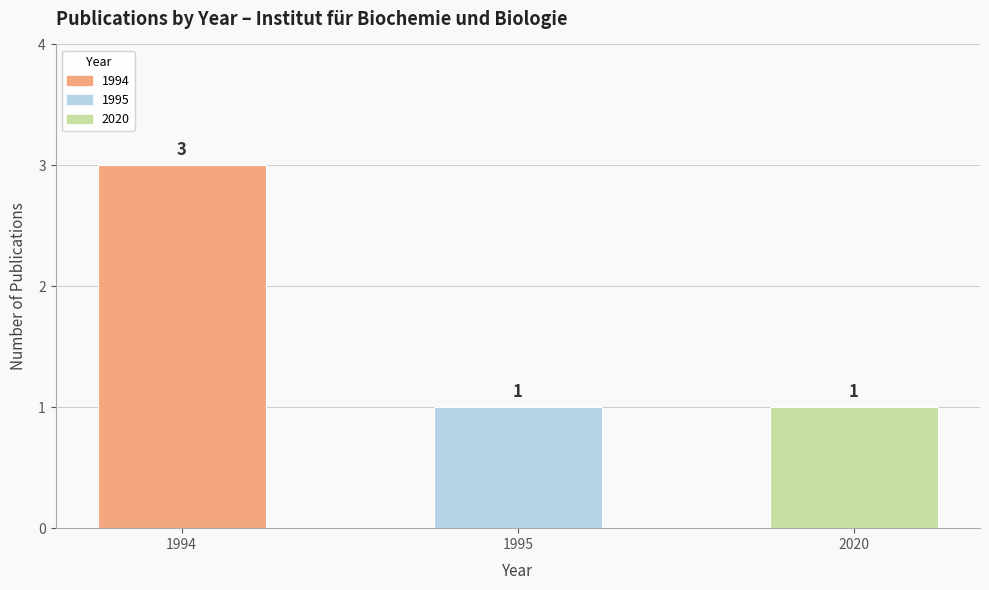

Are the bars horizontal?

No